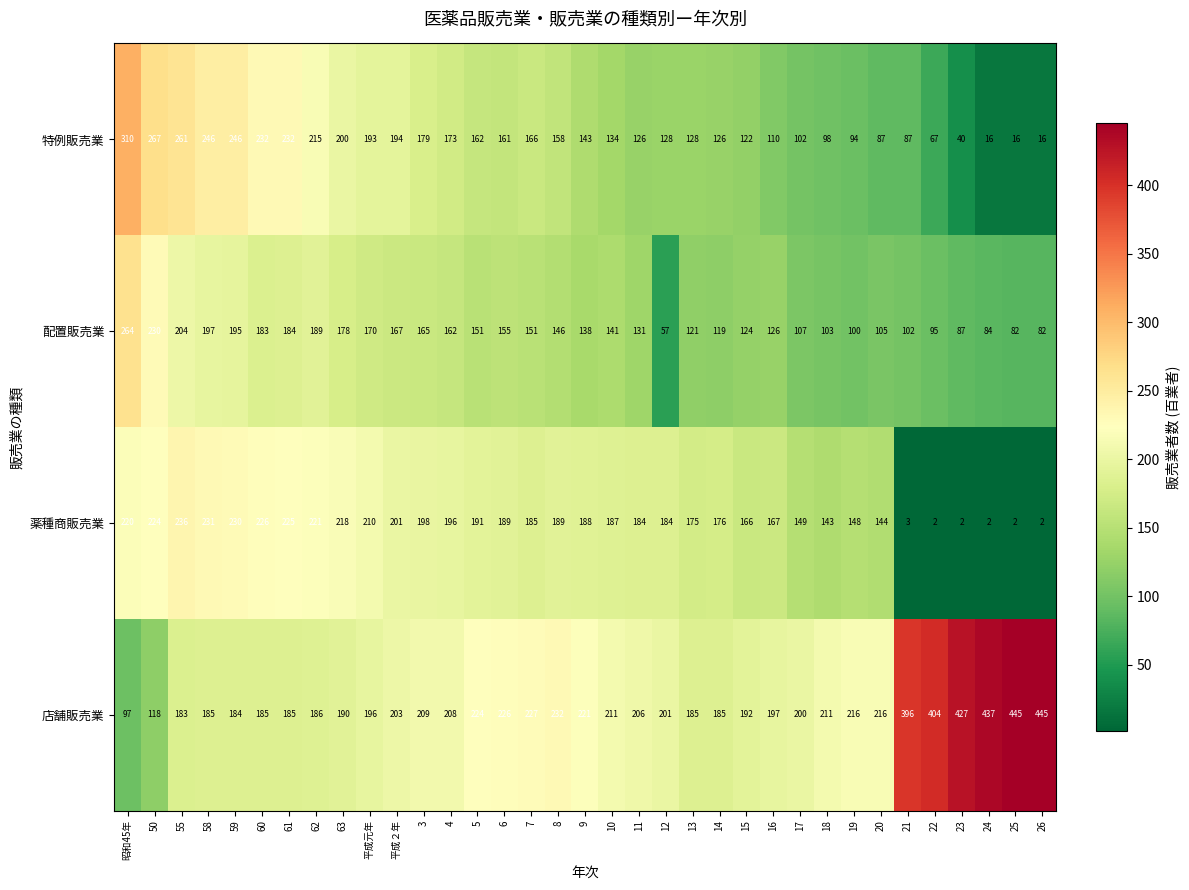

True or false: 配置販売業 has a value of 199 at 13.

False